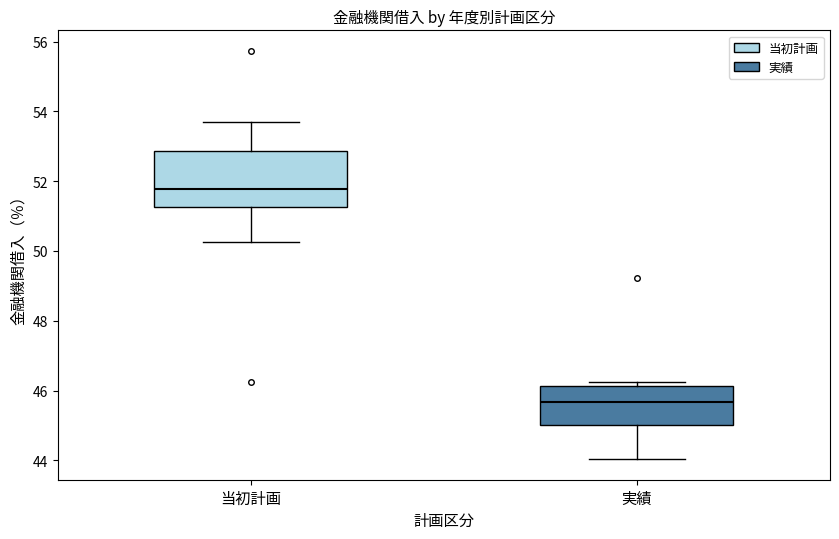

Reading left to right, transcribe this box plot: for each box, give where its median line is, the range the box spans, and where its two whiskers end, as read against the y-axis. The values are not printed on the chart, so give them approximately, as read against the axis.

当初計画: median 51.8, box 51.2 to 52.8, whiskers 50.2 to 53.6
実績: median 45.6, box 45.0 to 46.2, whiskers 44.0 to 46.2 (just above the box's upper edge)